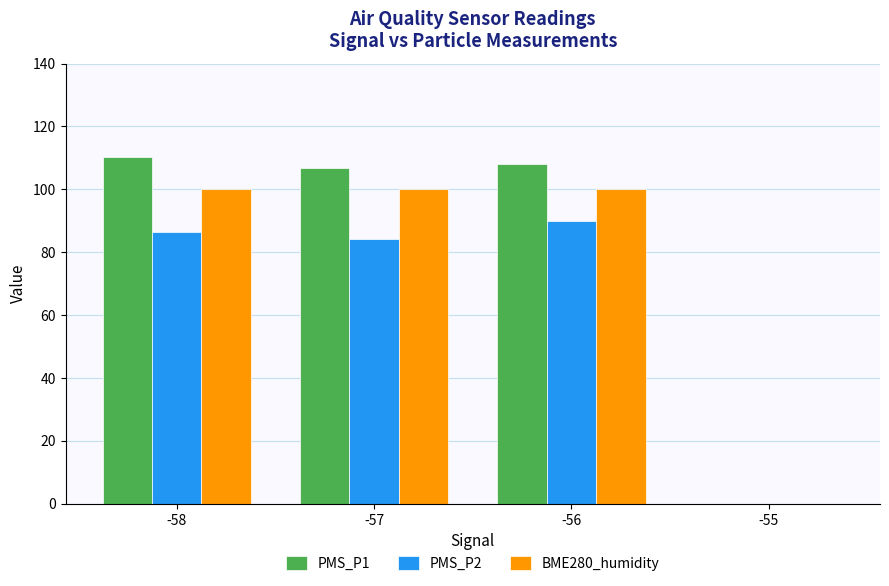

What is the sum of all PMS_P2 values?

260.6